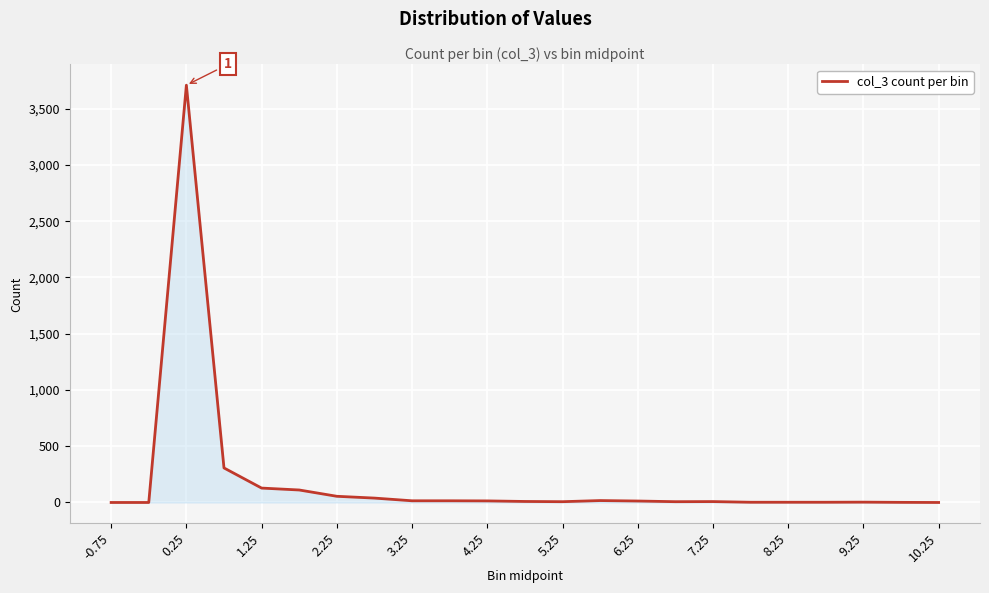

What is the greatest value displayed?

3709